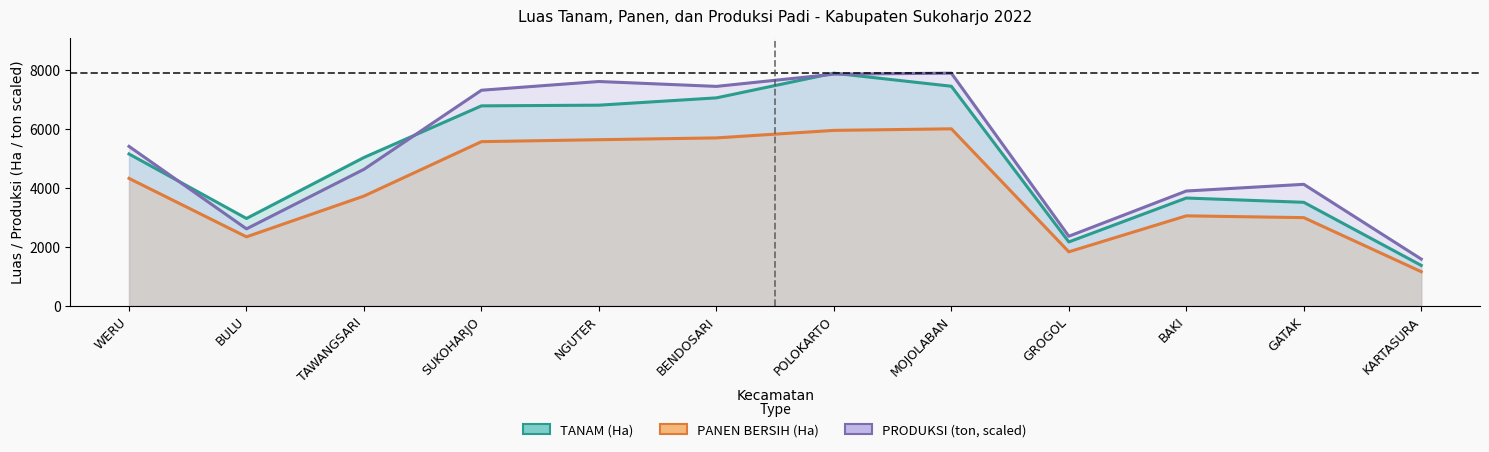

What is the maximum value for PANEN BERSIH (Ha)?

5998.0